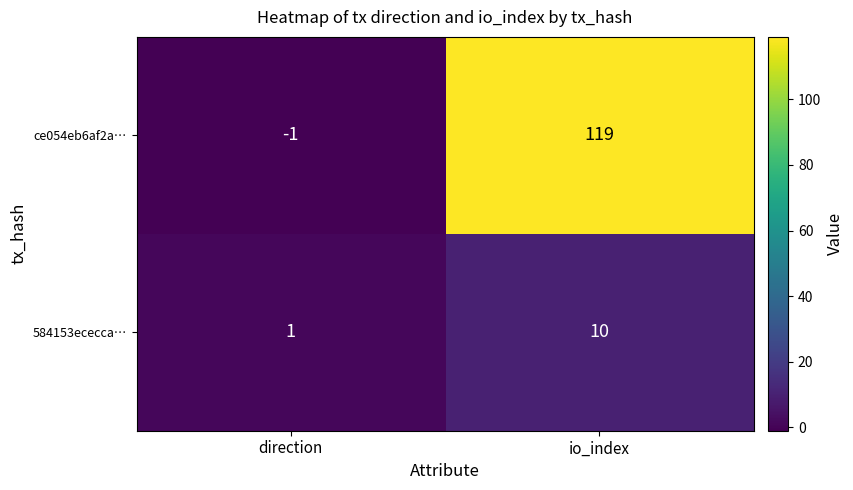

At which category is the sum across all series the highest?

io_index